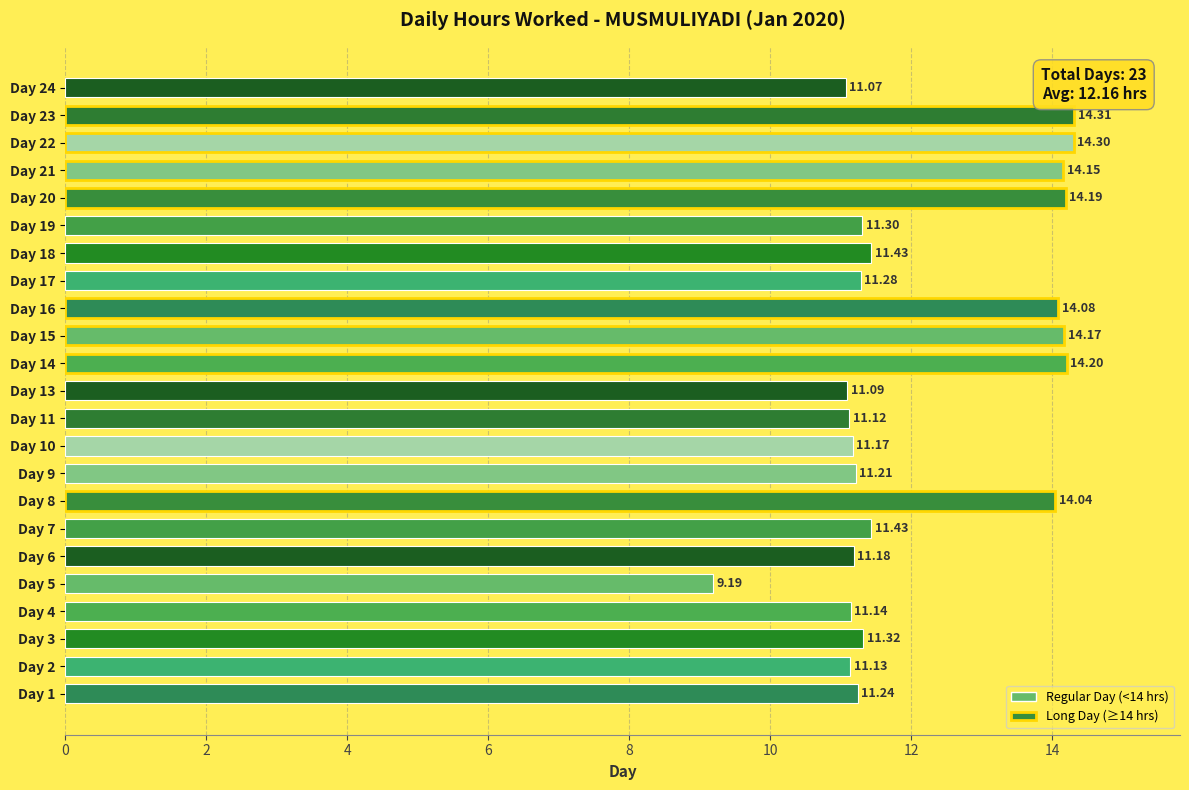

Does the chart contain stacked bars?

No